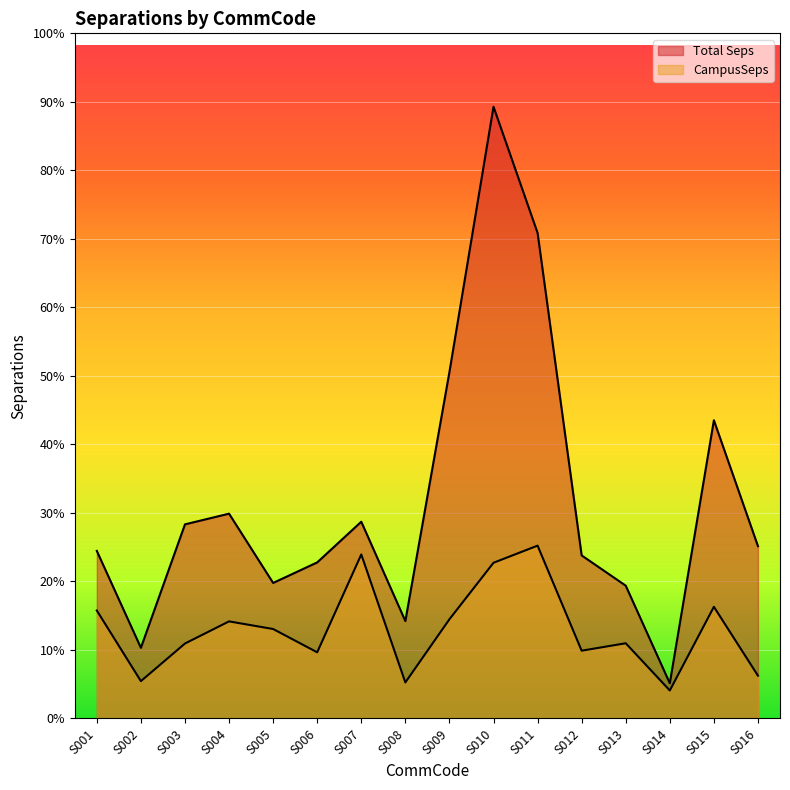

Does the chart display data point markers on the line(s)?

No